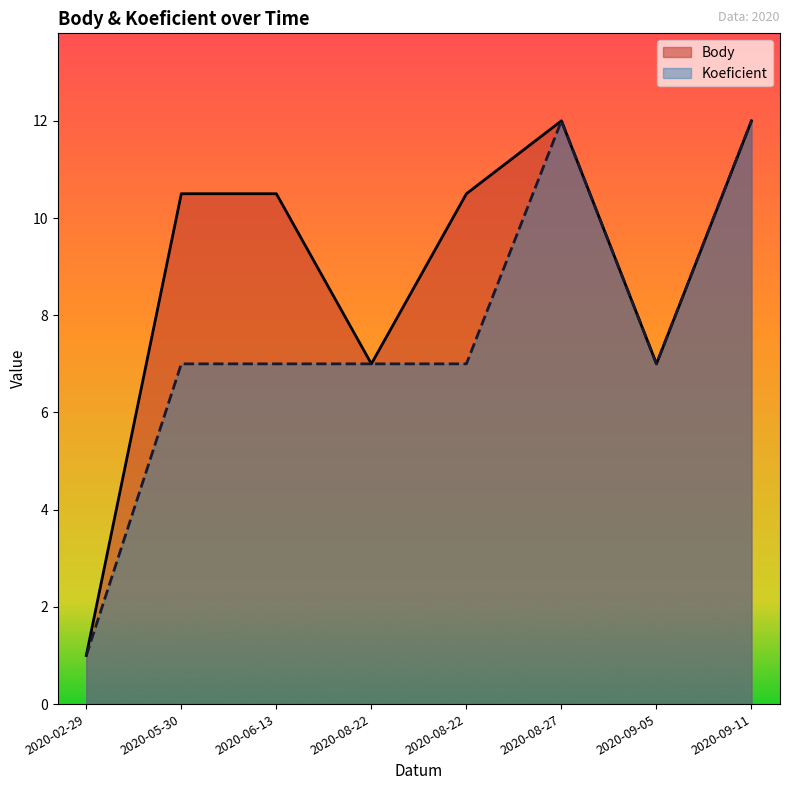

How many values in the Body series exceed 10?

5